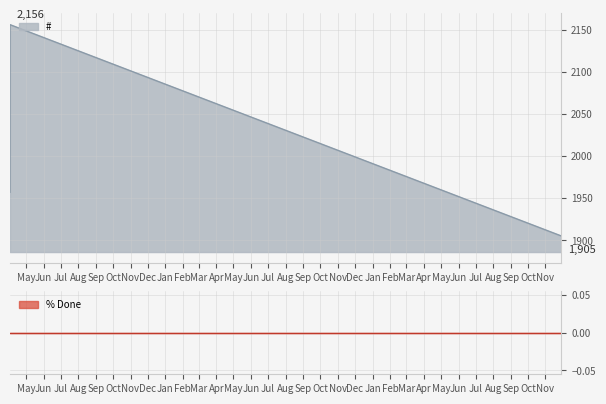

True or false: # has a value of 2156 at 2017-04-03.

True